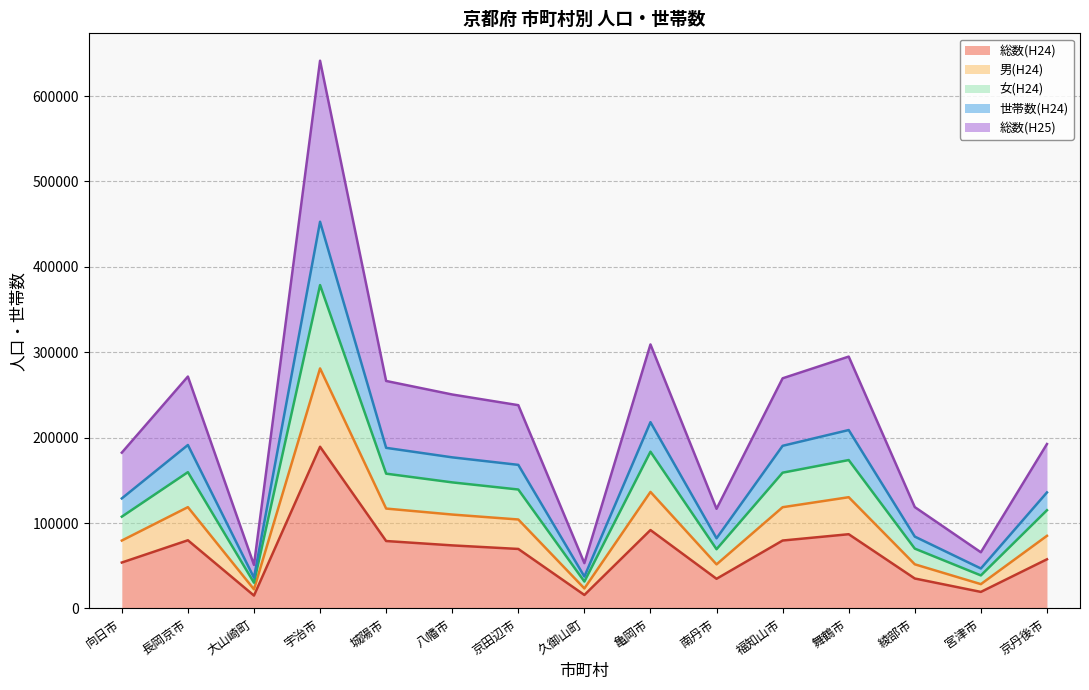

True or false: 男(H24) and 女(H24) intersect in this chart.

False